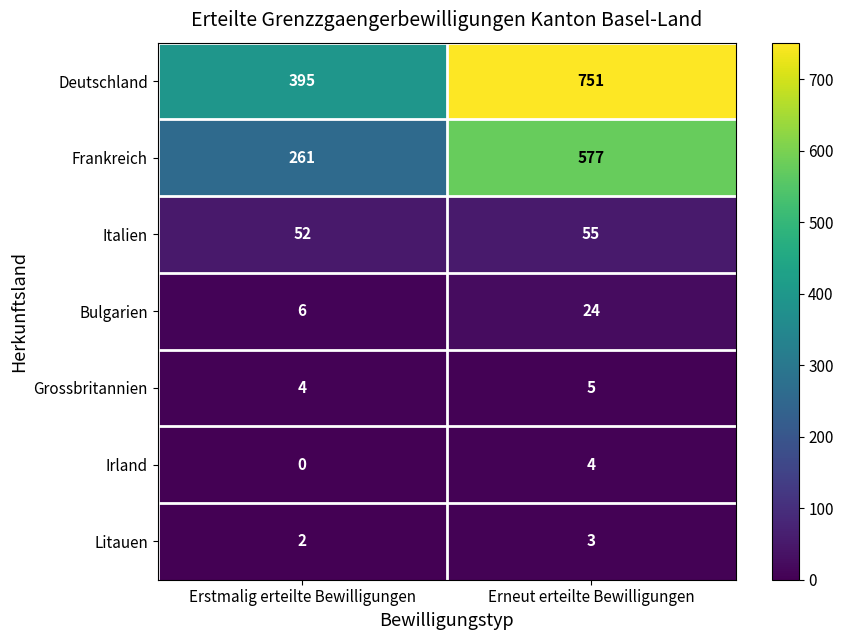

What is the approximate value of Deutschland at Erneut erteilte Bewilligungen?

751